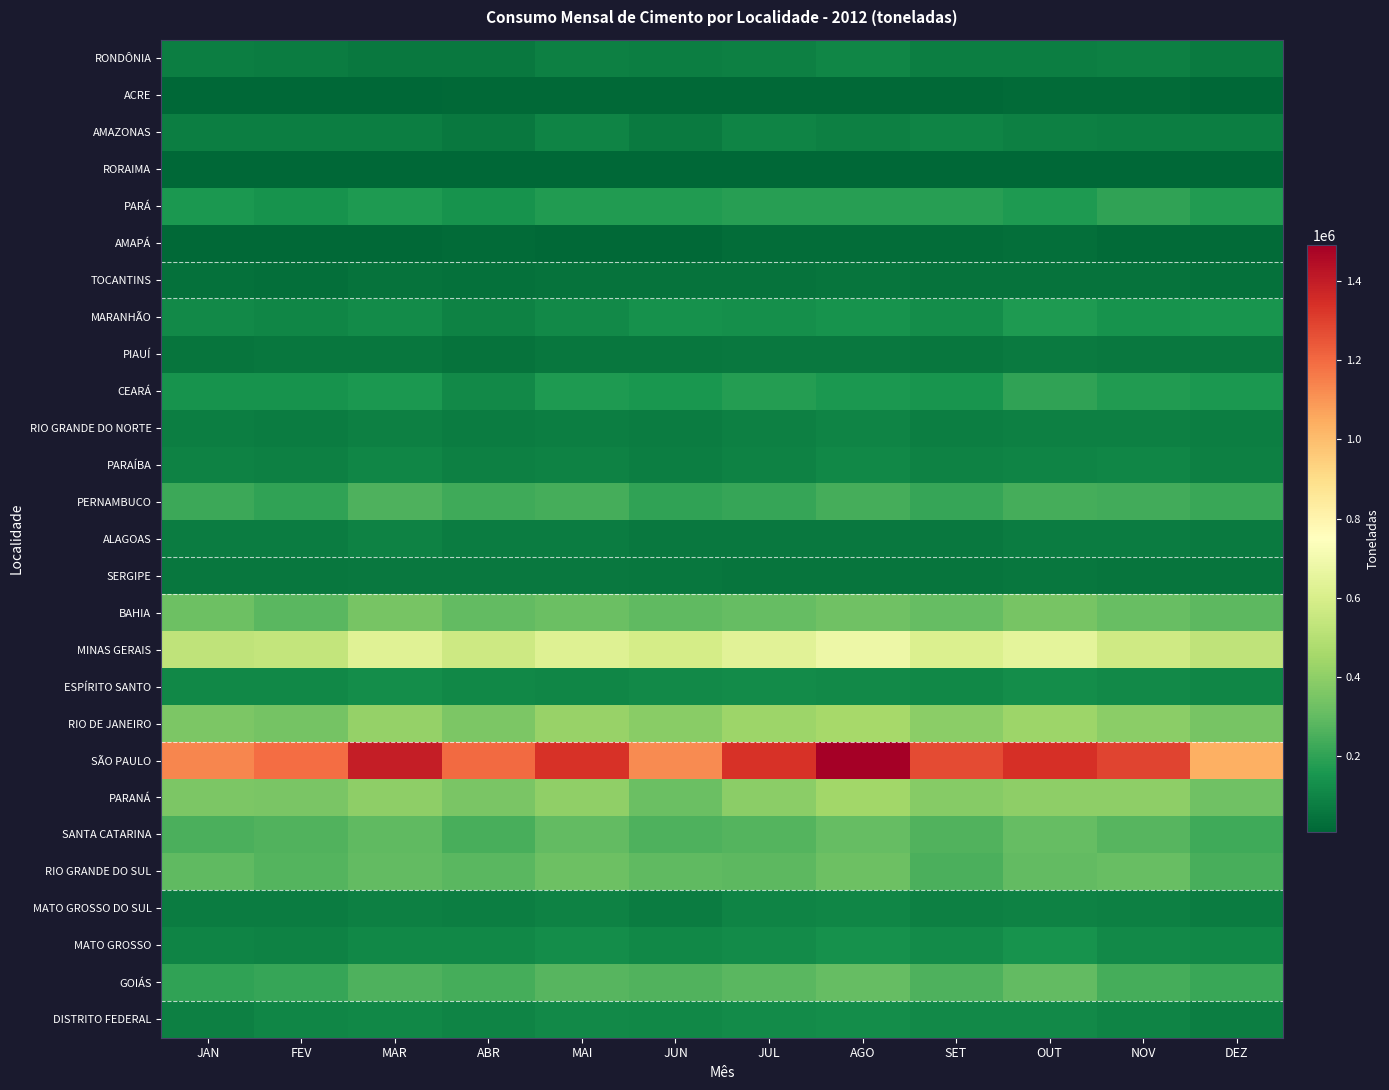

Reading left to right, list all the values displayed in this chart.

RONDÔNIA: JAN=76504	FEV=71465	MAR=60310	ABR=59470	MAI=83207	JUN=78851	JUL=87357	AGO=103474	SET=76909	OUT=81917	NOV=84588	DEZ=69449
ACRE: JAN=9683	FEV=10019	MAR=9847	ABR=14828	MAI=14321	JUN=14078	JUL=16477	AGO=17237	SET=17098	OUT=18616	NOV=19385	DEZ=11905
AMAZONAS: JAN=81889	FEV=78002	MAR=81959	ABR=61107	MAI=97398	JUN=70266	JUL=97903	AGO=84966	SET=95924	OUT=87178	NOV=79674	DEZ=78666
RORAIMA: JAN=9914	FEV=9563	MAR=9217	ABR=8291	MAI=9572	JUN=7885	JUL=7461	AGO=9928	SET=6799	OUT=6685	NOV=7509	DEZ=7242
PARÁ: JAN=159573	FEV=145702	MAR=167042	ABR=141187	MAI=171029	JUN=172625	JUL=183172	AGO=183430	SET=182637	OUT=168218	NOV=198949	DEZ=169346
AMAPÁ: JAN=16481	FEV=16803	MAR=14899	ABR=18744	MAI=17009	JUN=17839	JUL=29446	AGO=24859	SET=28779	OUT=29925	NOV=22249	DEZ=24087
TOCANTINS: JAN=38254	FEV=33022	MAR=41822	ABR=37661	MAI=45791	JUN=45696	JUL=45949	AGO=50708	SET=44096	OUT=44344	NOV=42572	DEZ=38768
MARANHÃO: JAN=112020	FEV=101538	MAR=120242	ABR=87994	MAI=115596	JUN=136142	JUL=130392	AGO=142590	SET=127100	OUT=163534	NOV=140197	DEZ=151425
PIAUÍ: JAN=49244	FEV=56201	MAR=53705	ABR=45347	MAI=57492	JUN=55951	JUL=59477	AGO=61611	SET=57841	OUT=68449	NOV=62092	DEZ=60126
CEARÁ: JAN=142397	FEV=143499	MAR=160587	ABR=116653	MAI=163844	JUN=152401	JUL=179893	AGO=157767	SET=148487	OUT=203179	NOV=172222	DEZ=162812
RIO GRANDE DO NORTE: JAN=76824	FEV=71789	MAR=85293	ABR=70589	MAI=77630	JUN=71426	JUL=83801	AGO=95780	SET=80156	OUT=85023	NOV=85182	DEZ=77938
PARAÍBA: JAN=88070	FEV=84384	MAR=102052	ABR=86964	MAI=93287	JUN=79642	JUL=89501	AGO=106453	SET=90521	OUT=98089	NOV=100169	DEZ=84305
PERNAMBUCO: JAN=223244	FEV=201890	MAR=259377	ABR=228092	MAI=244391	JUN=199660	JUL=214103	AGO=242041	SET=213905	OUT=244302	NOV=237460	DEZ=219765
ALAGOAS: JAN=72505	FEV=70893	MAR=89431	ABR=73884	MAI=75662	JUN=60902	JUL=60518	AGO=64379	SET=64240	OUT=73016	NOV=74154	DEZ=65280
SERGIPE: JAN=54430	FEV=54859	MAR=60825	ABR=59199	MAI=59829	JUN=55237	JUL=49947	AGO=48731	SET=49443	OUT=53912	NOV=51322	DEZ=48350
BAHIA: JAN=322696	FEV=280763	MAR=347041	ABR=301687	MAI=317338	JUN=291015	JUL=303688	AGO=328913	SET=304092	OUT=344744	NOV=312801	DEZ=289544
MINAS GERAIS: JAN=523094	FEV=538500	MAR=629774	ABR=565656	MAI=623271	JUN=586932	JUL=634043	AGO=681586	SET=614072	OUT=650068	NOV=569608	DEZ=527422
ESPÍRITO SANTO: JAN=110465	FEV=108596	MAR=125467	ABR=110051	MAI=100214	JUN=111584	JUL=119138	AGO=113912	SET=108664	OUT=127674	NOV=113995	DEZ=104980
RIO DE JANEIRO: JAN=358567	FEV=341167	MAR=413334	ABR=355482	MAI=419136	JUN=384891	JUL=435636	AGO=458944	SET=393089	OUT=433678	NOV=391653	DEZ=348055
SÃO PAULO: JAN=1134419	FEV=1195570	MAR=1395858	ABR=1199755	MAI=1339696	JUN=1121823	JUL=1336174	AGO=1491696	SET=1272396	OUT=1343556	NOV=1292897	DEZ=1035843
PARANÁ: JAN=357265	FEV=353838	MAR=398920	ABR=349449	MAI=403551	JUN=319230	JUL=394116	AGO=444552	SET=379035	OUT=396572	NOV=395809	DEZ=330632
SANTA CATARINA: JAN=254813	FEV=263264	MAR=291302	ABR=246351	MAI=298866	JUN=256136	JUL=273433	AGO=308092	SET=264483	OUT=304170	NOV=276773	DEZ=230627
RIO GRANDE DO SUL: JAN=294069	FEV=271544	MAR=299910	ABR=280566	MAI=324204	JUN=291989	JUL=289212	AGO=325603	SET=252327	OUT=298282	NOV=313289	DEZ=246794
MATO GROSSO DO SUL: JAN=72993	FEV=75727	MAR=85555	ABR=77221	MAI=92229	JUN=75154	JUL=94693	AGO=101556	SET=85395	OUT=88491	NOV=87067	DEZ=72543
MATO GROSSO: JAN=94775	FEV=92504	MAR=108640	ABR=106386	MAI=125594	JUN=109031	JUL=118218	AGO=139042	SET=121054	OUT=144051	NOV=115581	DEZ=106663
GOIÁS: JAN=201406	FEV=213861	MAR=260800	ABR=239530	MAI=275540	JUN=263354	JUL=285048	AGO=304636	SET=256993	OUT=298108	NOV=241450	DEZ=220807
DISTRITO FEDERAL: JAN=85611	FEV=100739	MAR=110615	ABR=94425	MAI=112450	JUN=106072	JUL=120633	AGO=124457	SET=116068	OUT=115278	NOV=94259	DEZ=81060